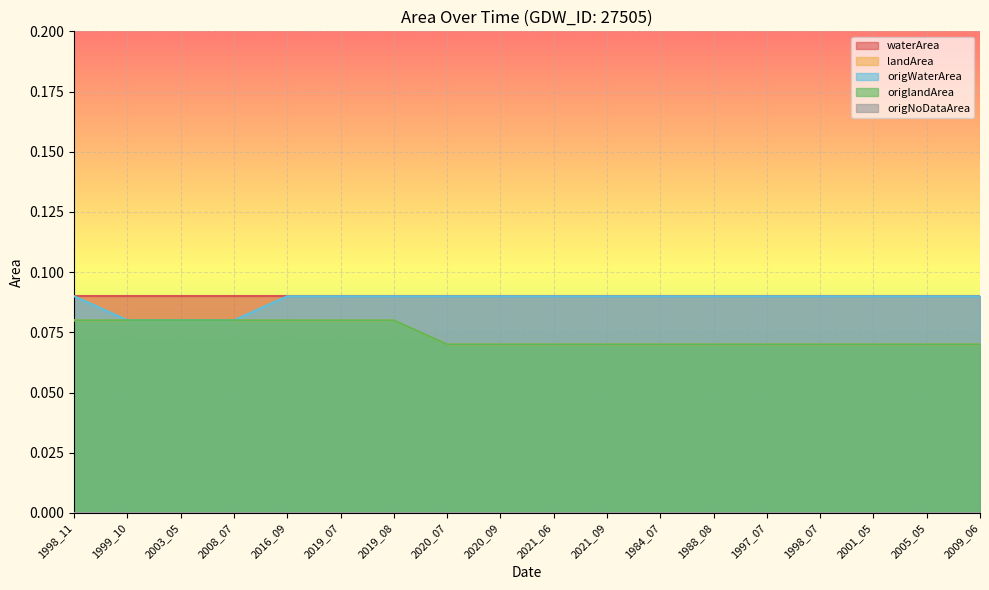

Which series changed the most between 1998_11 and 2019_07?

landArea